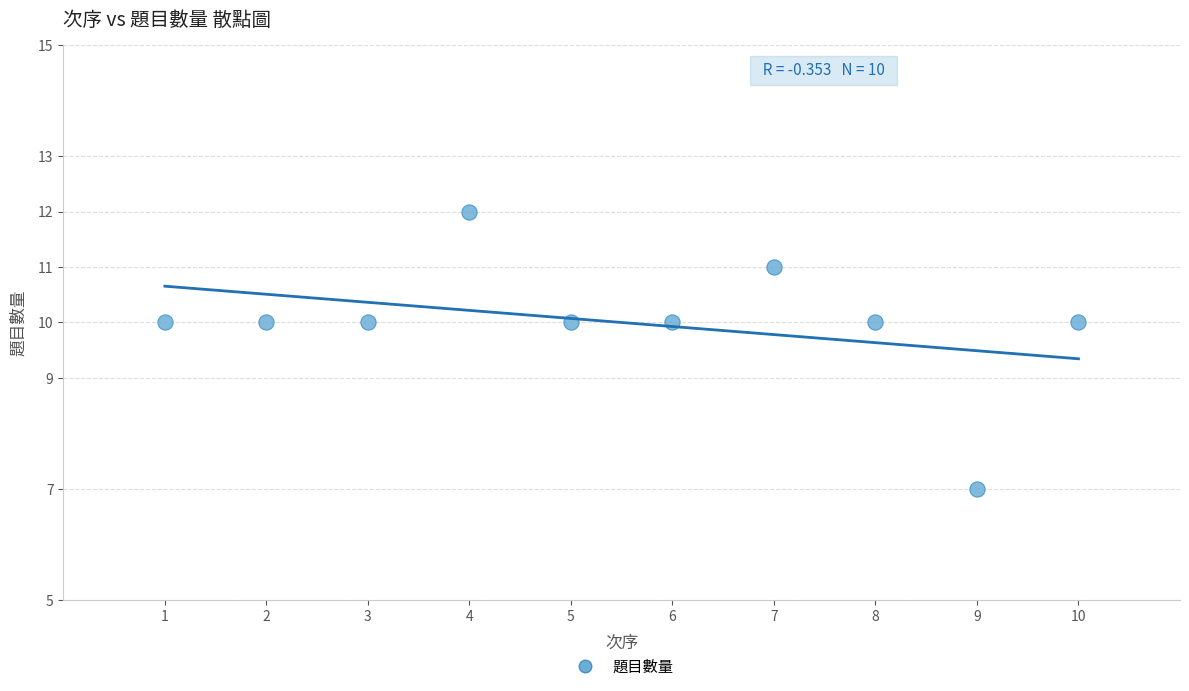

What is the average Y value?

10